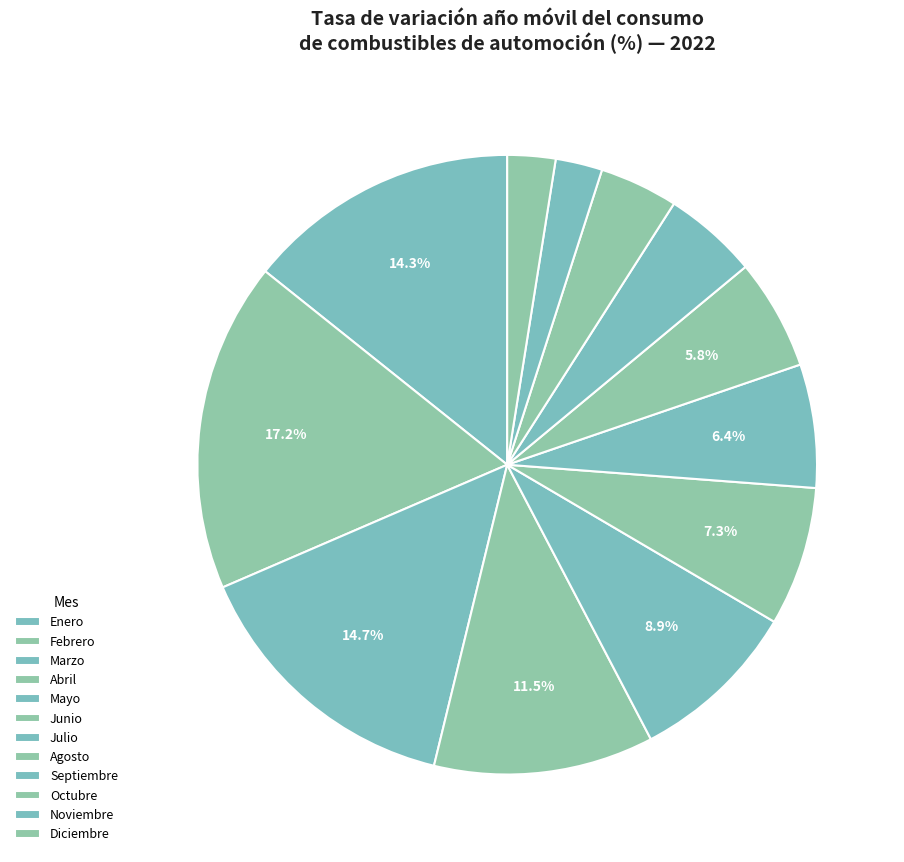

What is the change in value from Enero to Marzo?

+0.6